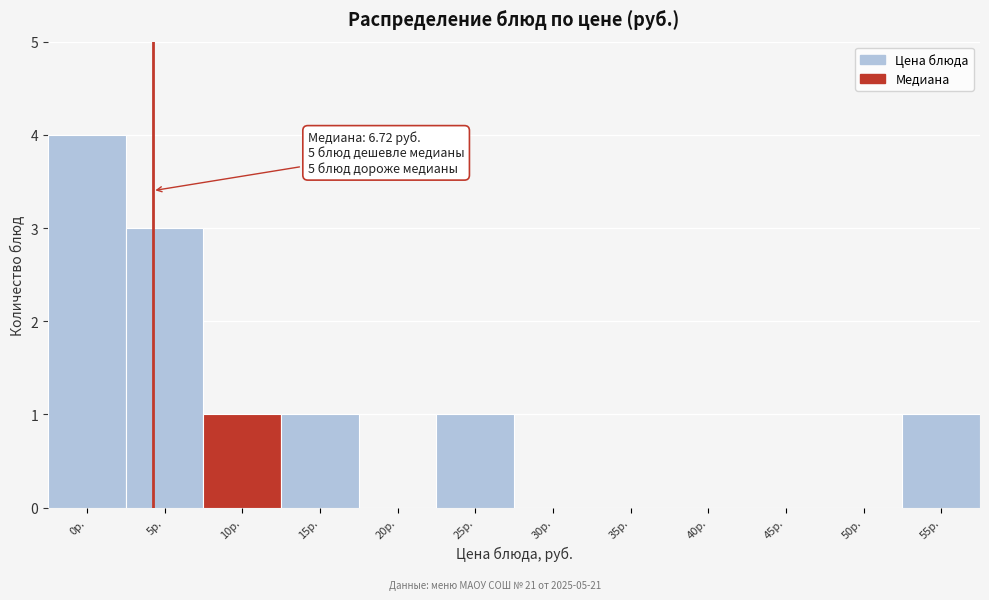

Reading right to left, transcribe all the data shown in this chart.

55р.=1	50р.=0	45р.=0	40р.=0	35р.=0	30р.=0	25р.=1	20р.=0	15р.=1	10р.=1	5р.=3	0р.=4